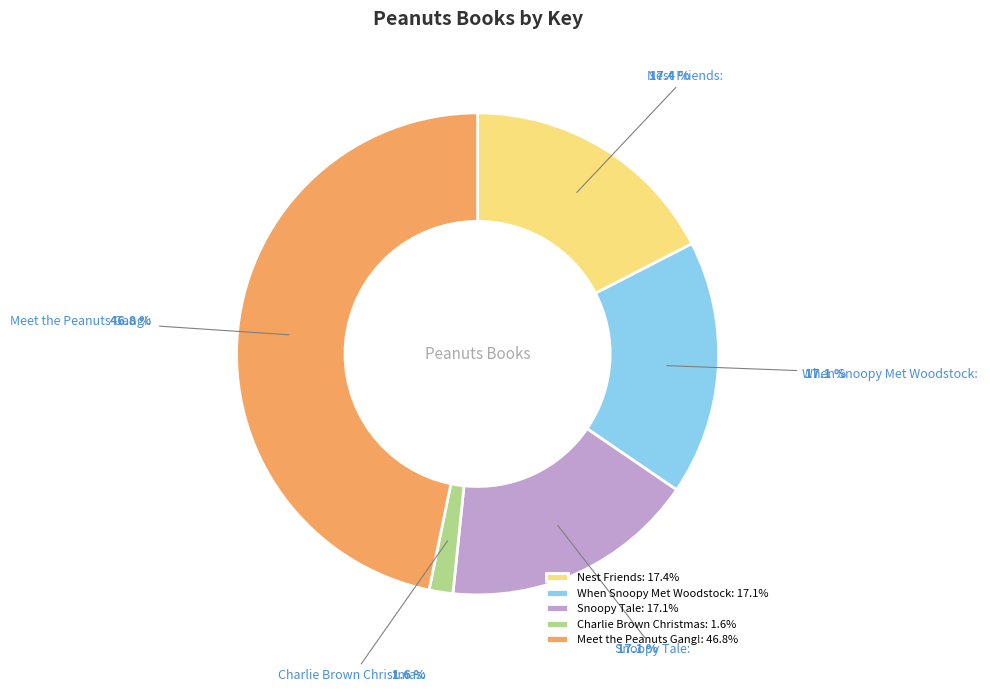

True or false: Meet the Peanuts Gang! accounts for 47% of the total.

True